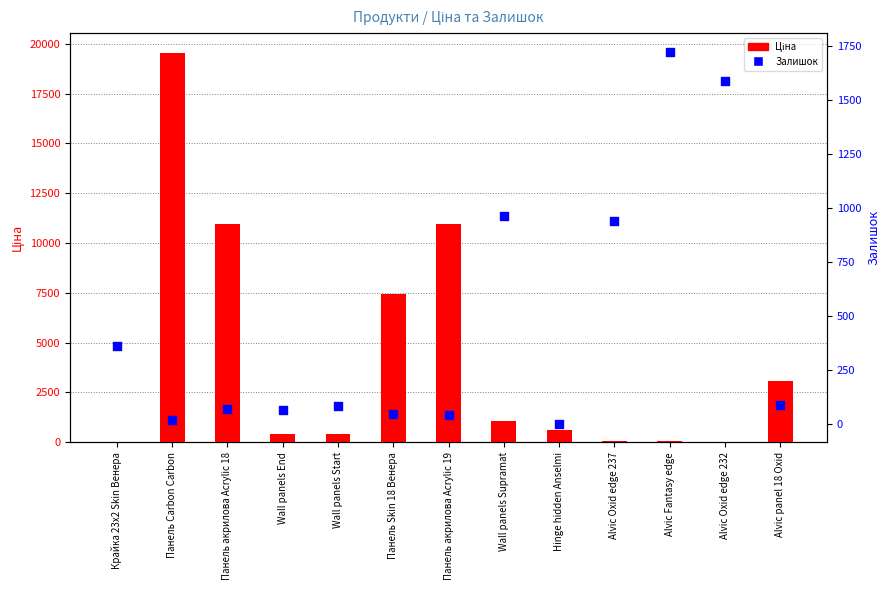

Which series contains the highest Y value?

Ціна